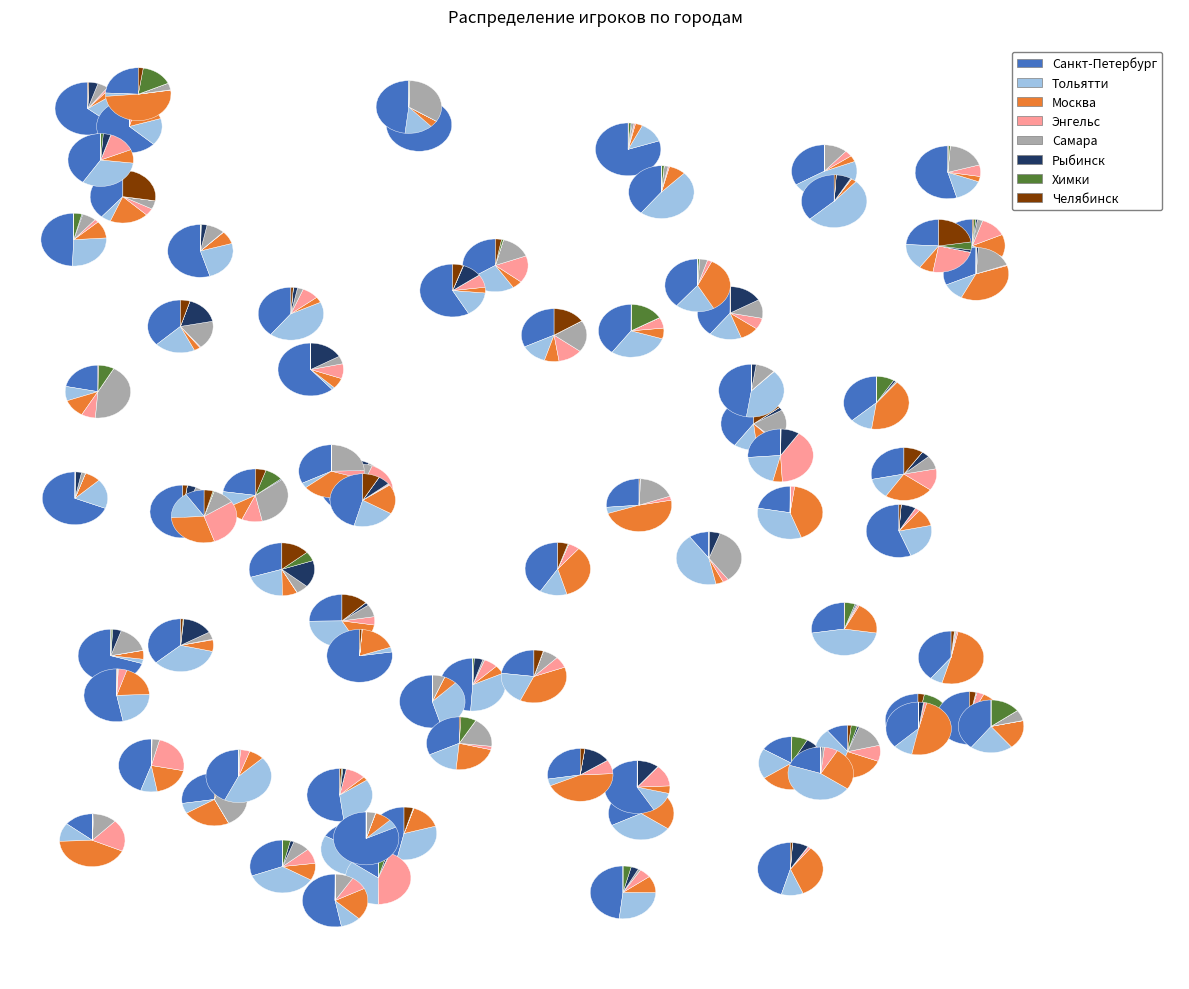

What is the ratio of the value at Рыбинск to the value at Санкт-Петербург?

0.2